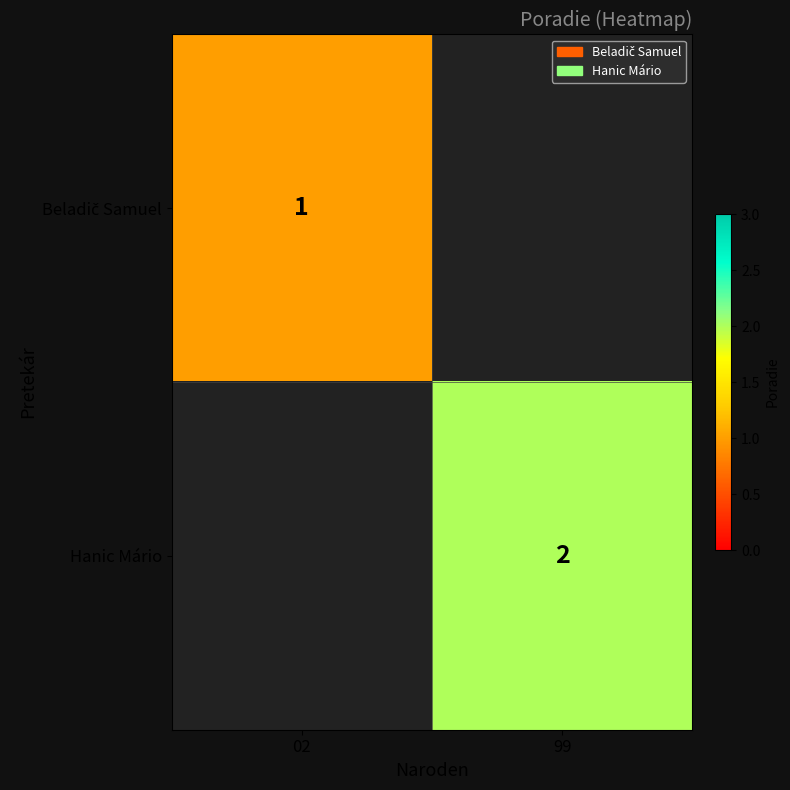

The value of Hanic Mário at 99 is 3. True or false?

False